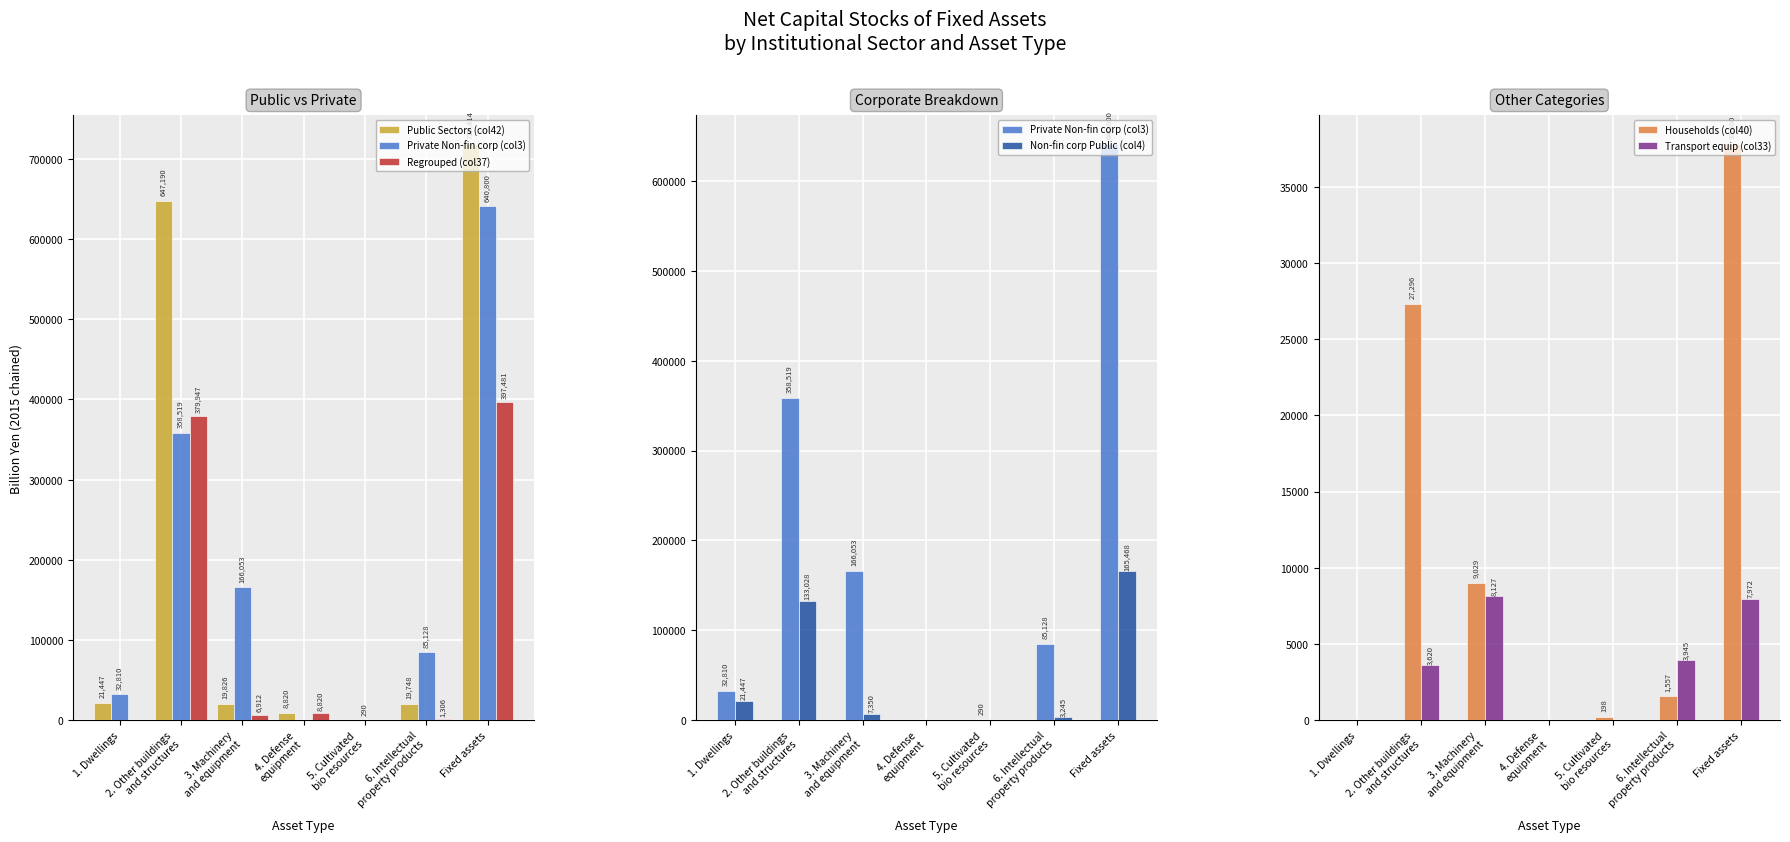

Where does the Private Non-fin corp (col3) series first go above 85128?

2. Other buildings
and structures